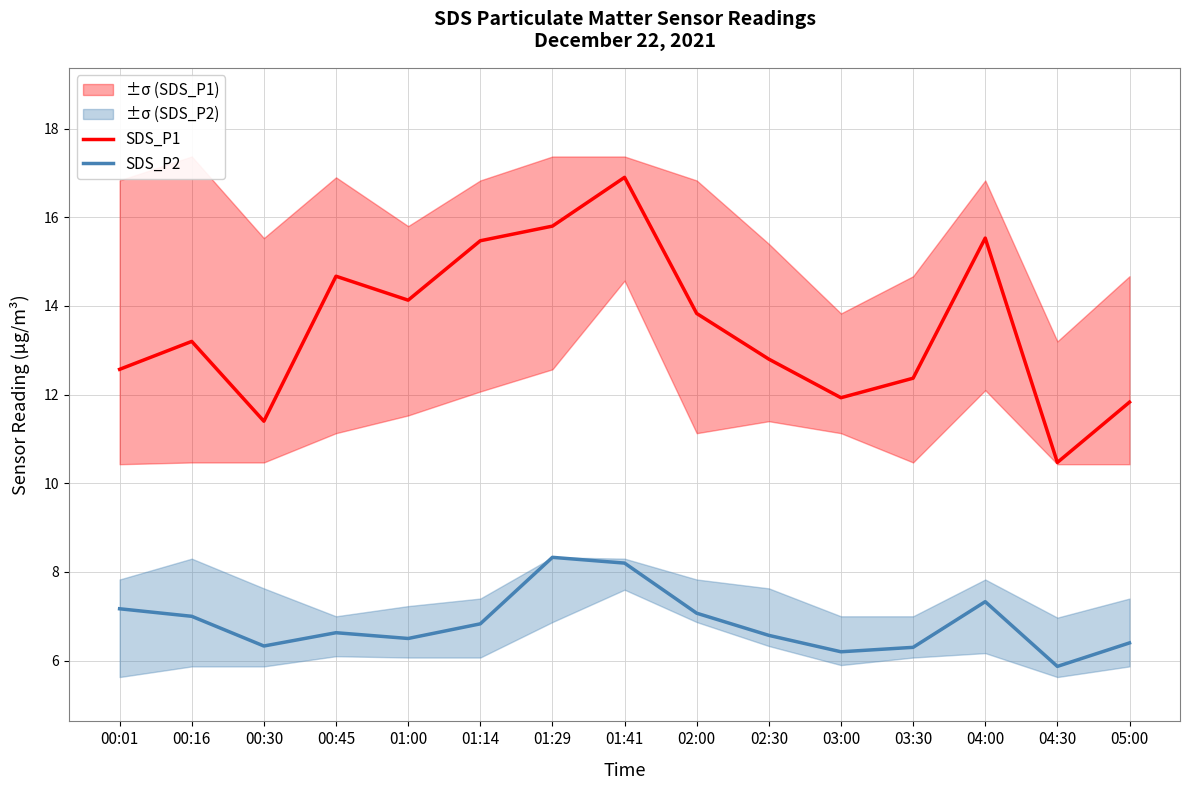

What is the label of the 9th point from the right?

01:29